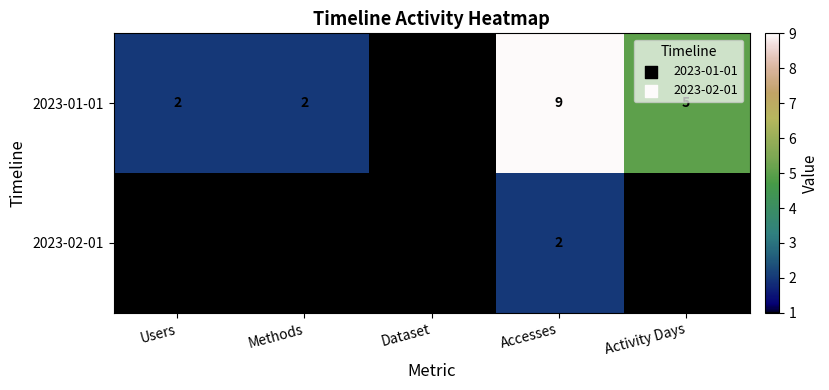

The value of 2023-02-01 at Accesses is 1. True or false?

False